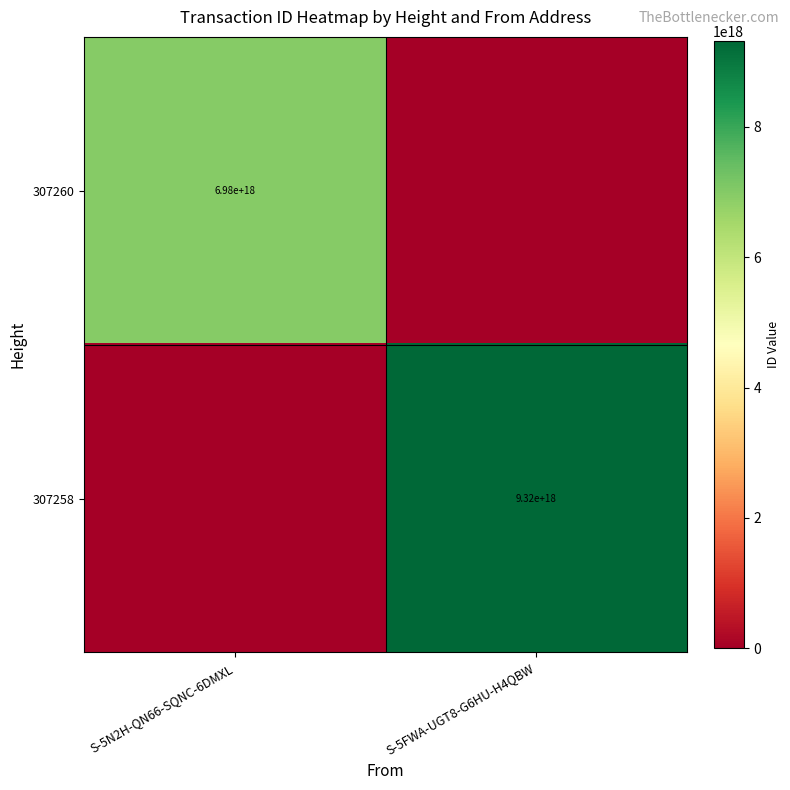

What is the greatest value displayed?

9315775315458013184